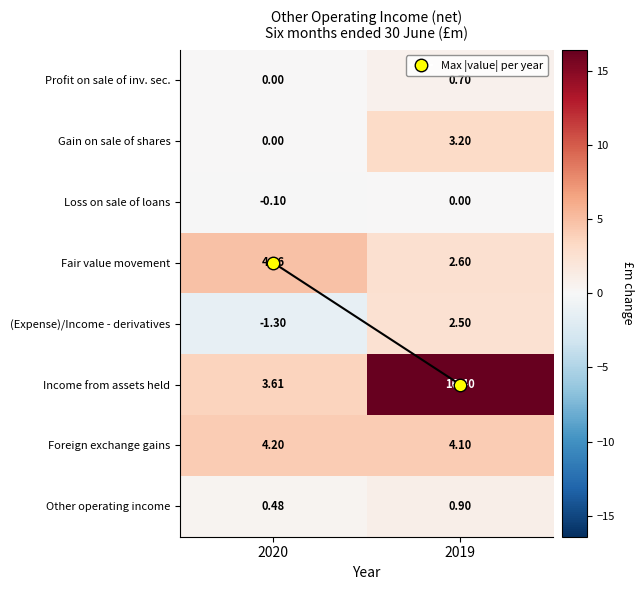

Rank the series by their maximum value, from highest to lowest.

Income from assets held, Fair value movement, Foreign exchange gains, Gain on sale of shares, (Expense)/Income - derivatives, Other operating income, Profit on sale of inv. sec., Loss on sale of loans